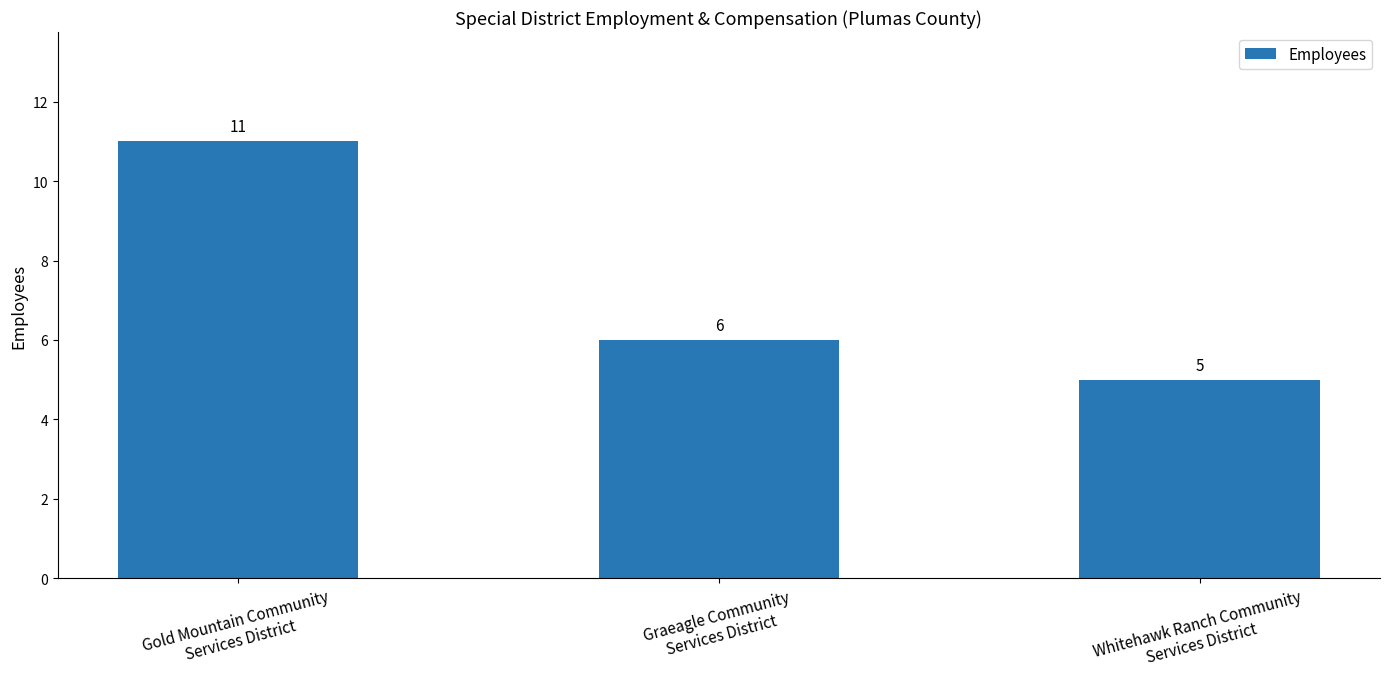

Rank the categories by value from highest to lowest.

Gold Mountain Community
Services District, Graeagle Community
Services District, Whitehawk Ranch Community
Services District